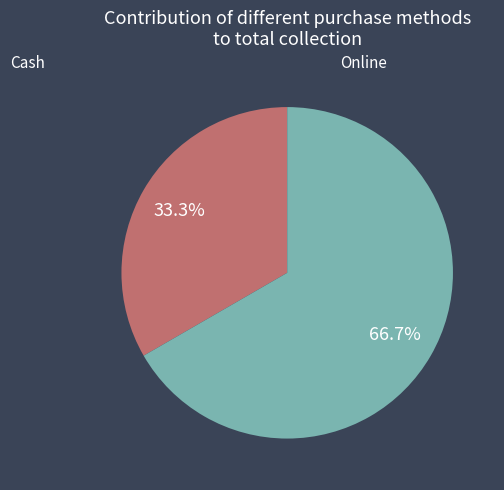

Is there a majority slice in this chart?

Yes